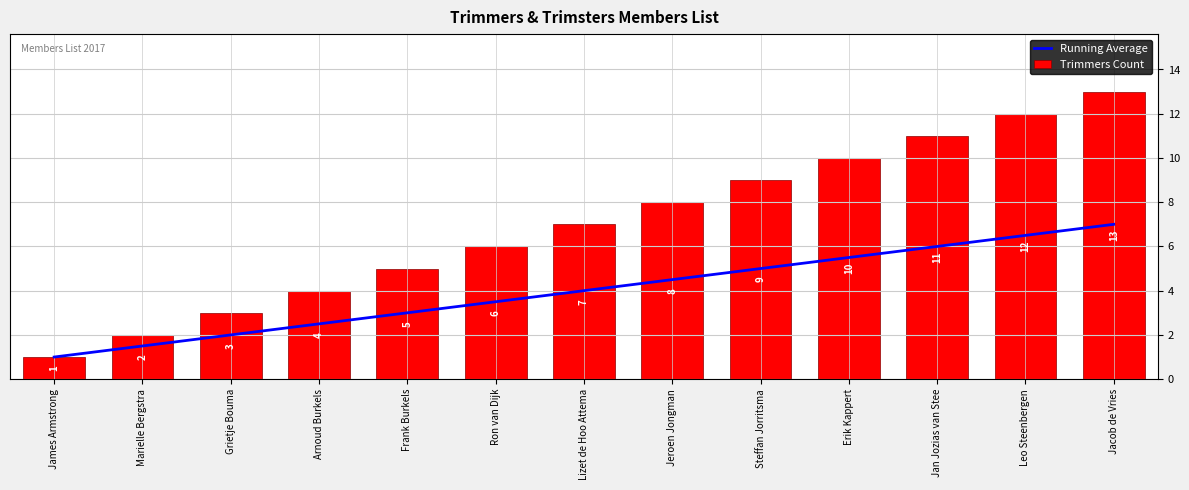

Is it true that Trimmers Count equals 11.0 at Jan Jozias van Stee?

True